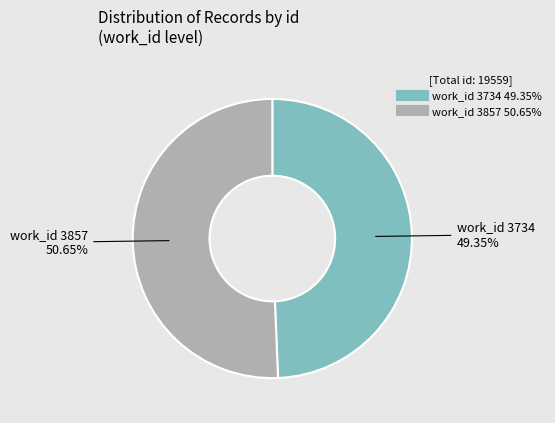

Is it true that work_id 3857 is 51% of the pie?

True